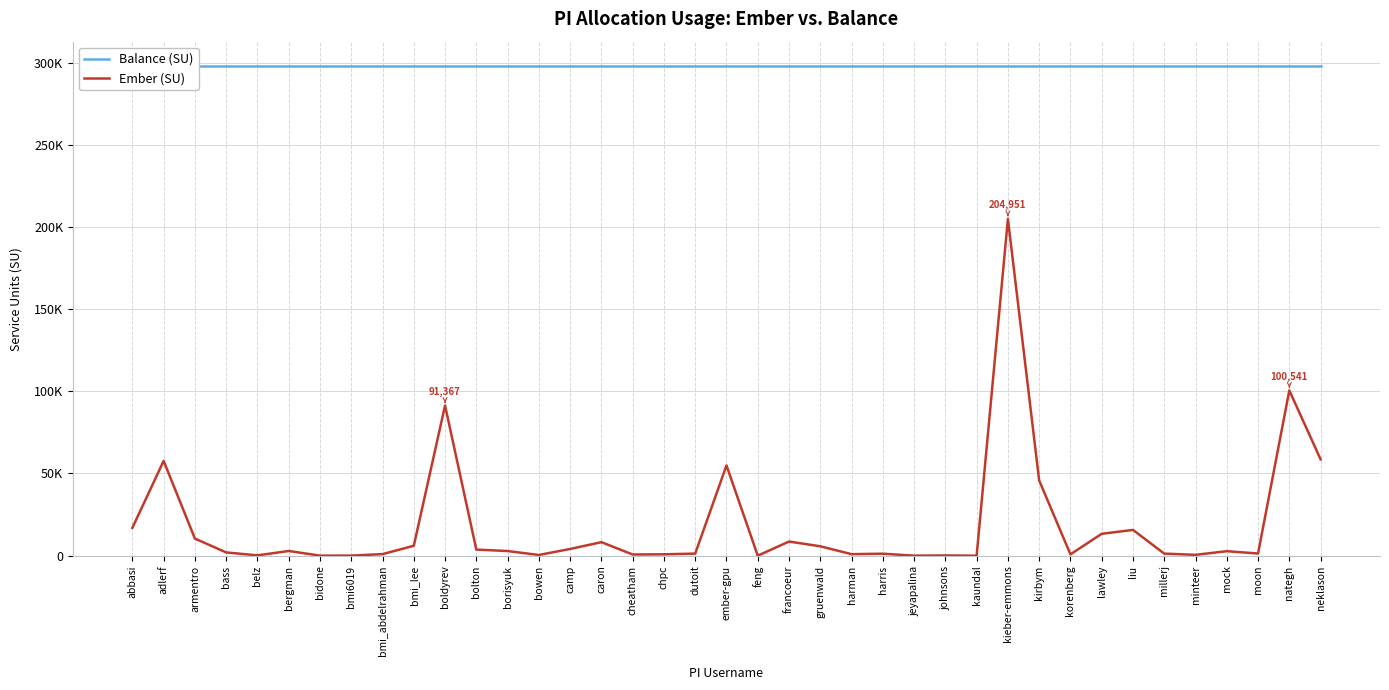

Which category has the lowest value in the Balance (SU) series?

abbasi